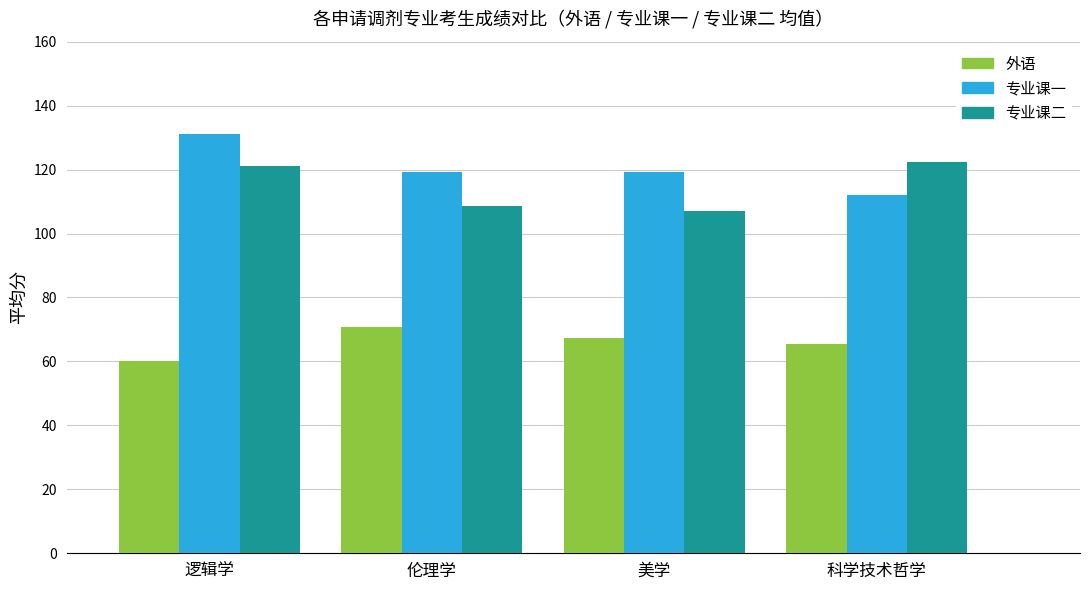

List the series in order of their peak value, highest first.

专业课一, 专业课二, 外语